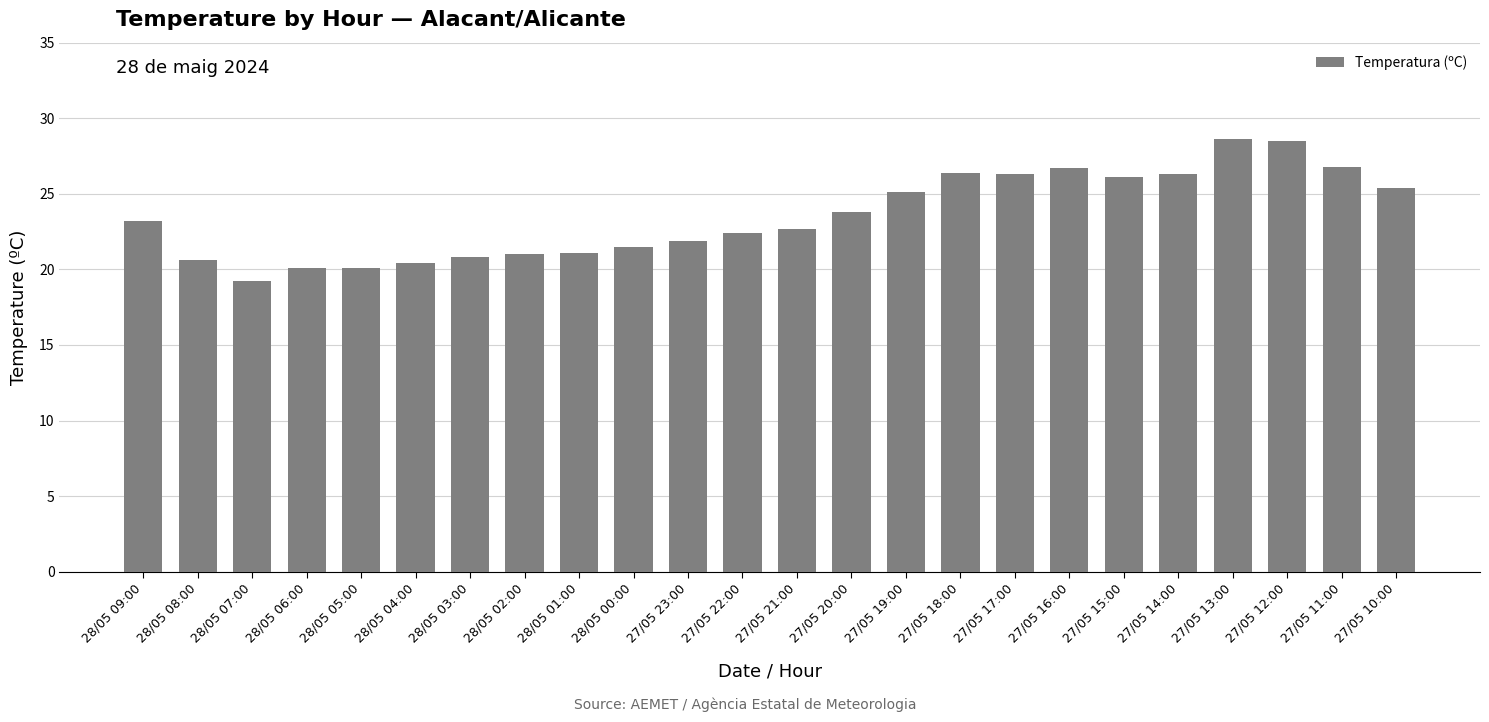

True or false: the data shows 46.9 at 27/05 18:00.

False